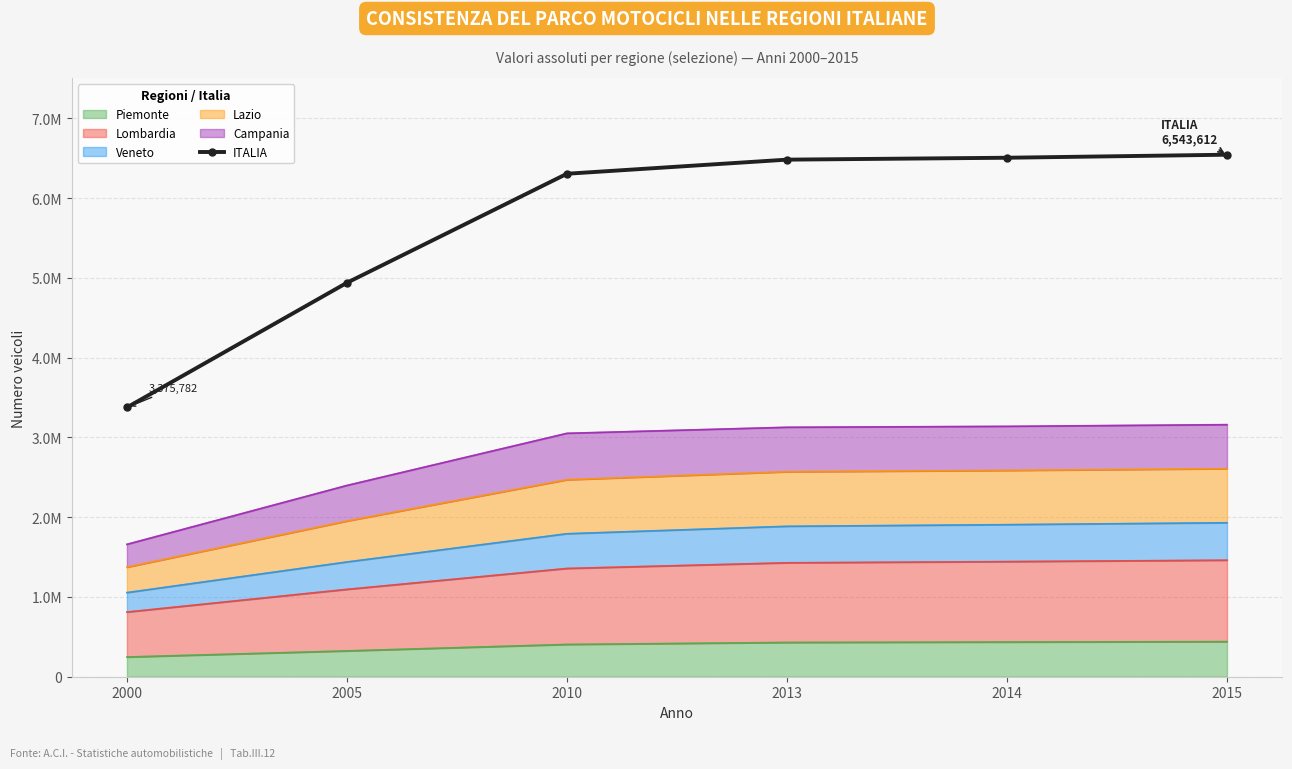

At which category does the chart reach its minimum across all series?

2000